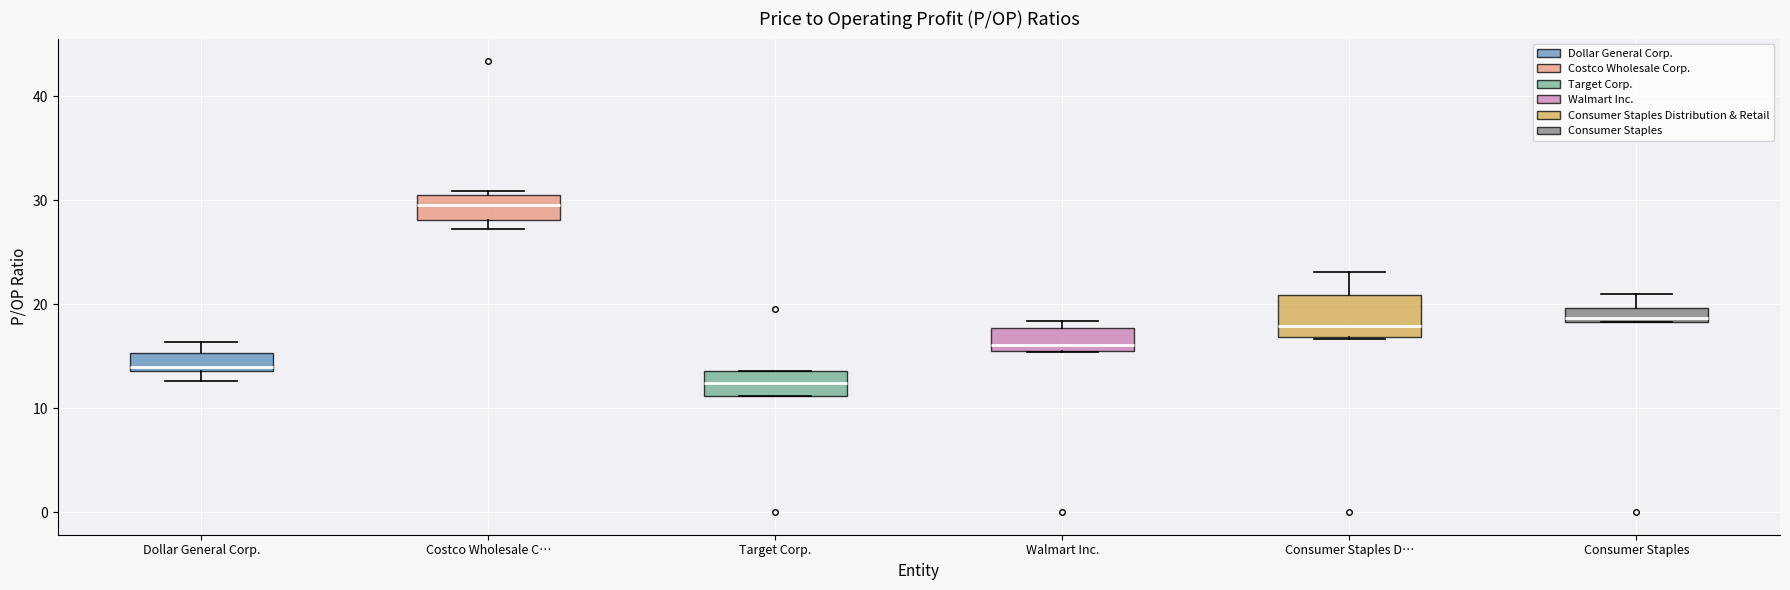

Which box is the tallest, from its lower edge to its upper edge?

Consumer Staples D…